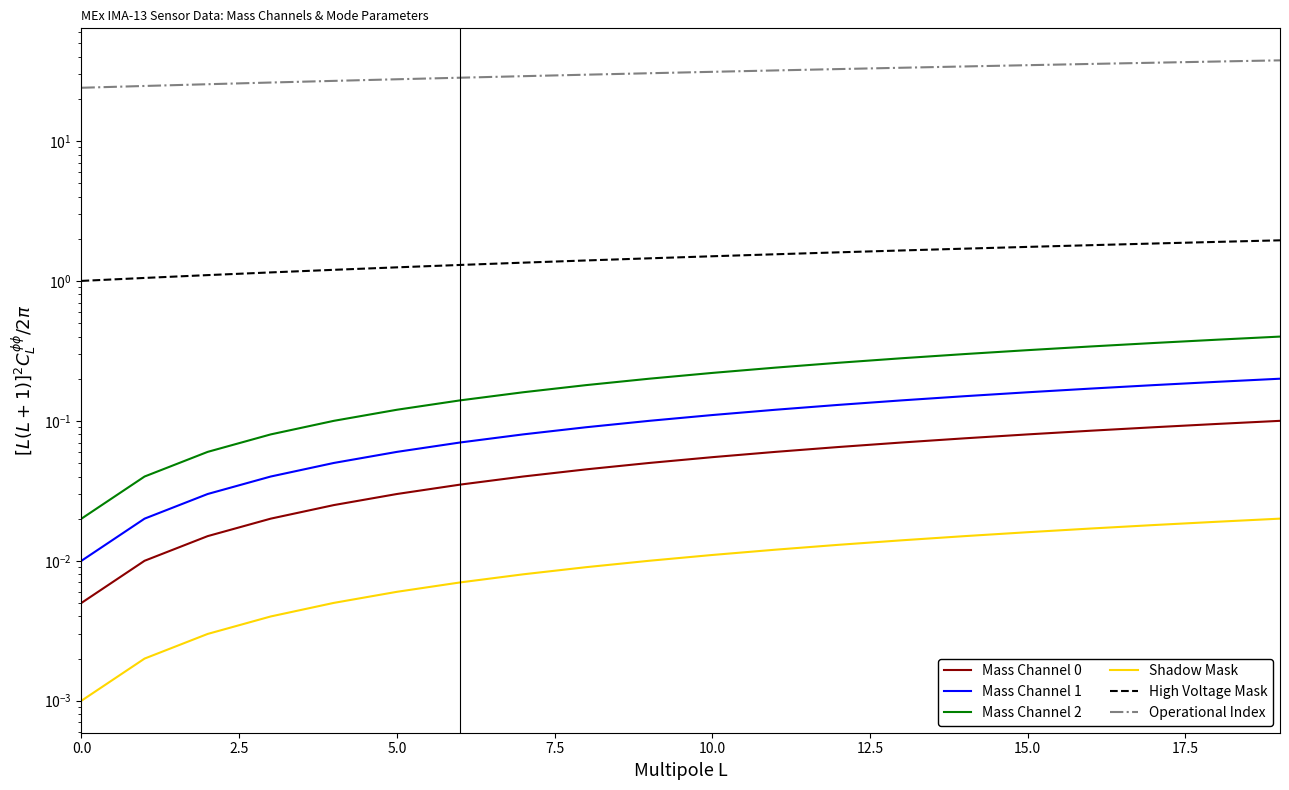

The value of Mass Channel 2 at 5.0 is 0.1. True or false?

True